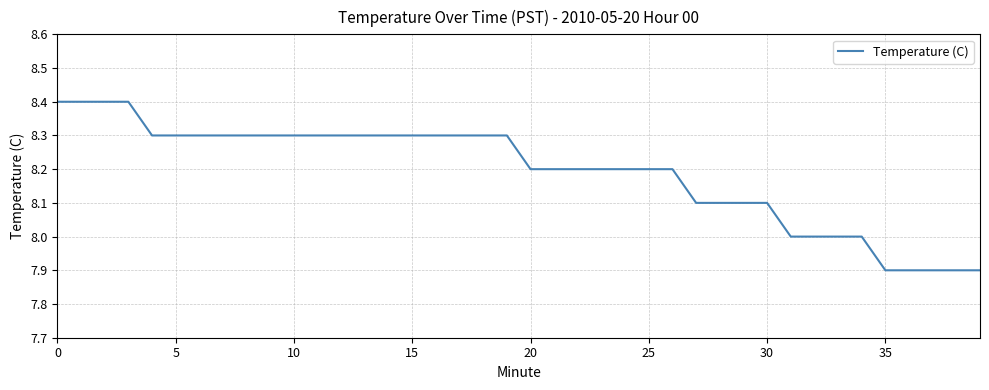

What is the smallest value displayed?

7.9